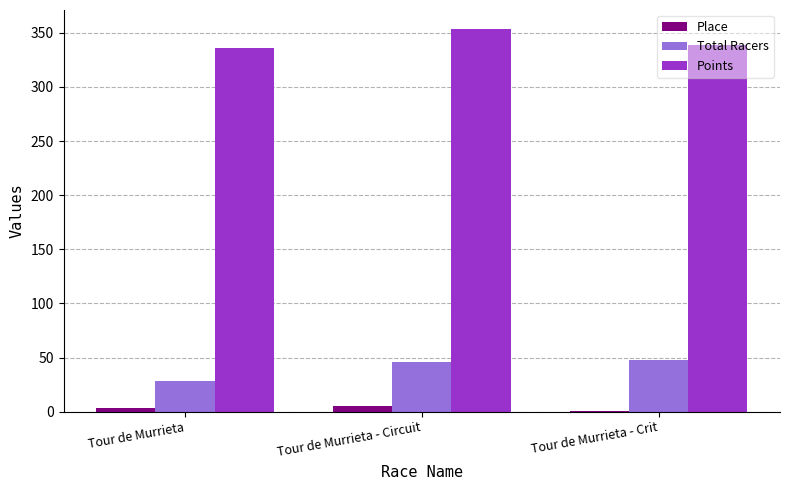

The value of Points at Tour de Murrieta - Circuit is 461.2. True or false?

False